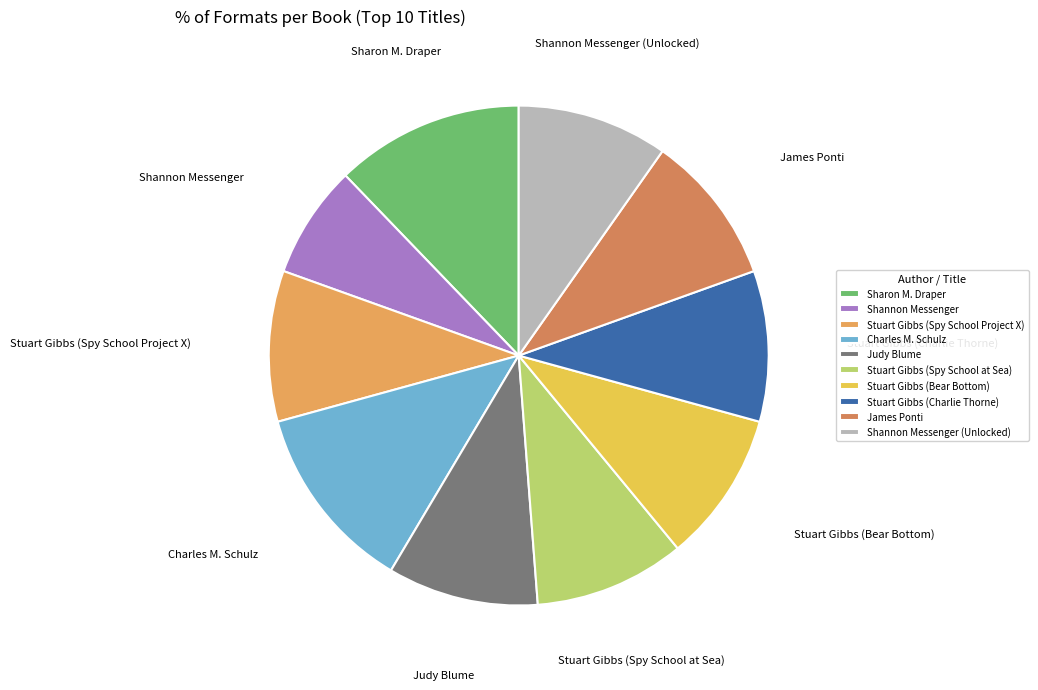

Approximately how many times larger is the value at Judy Blume compared to Shannon Messenger?

1.3